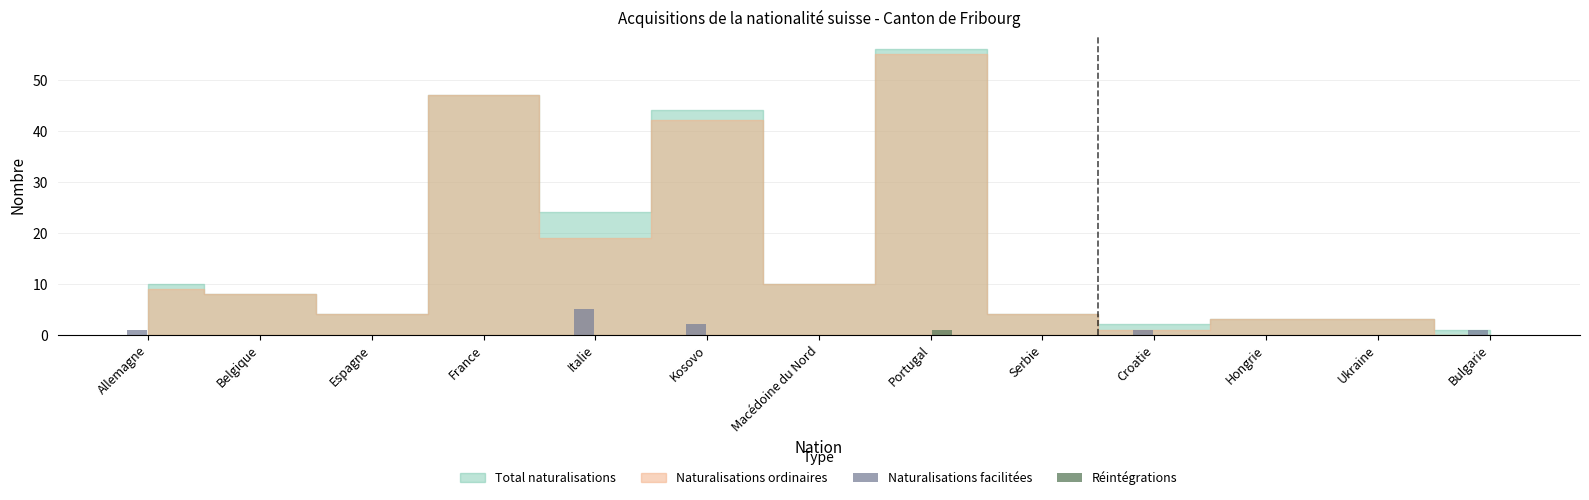

What is the maximum value shown in the chart?

5